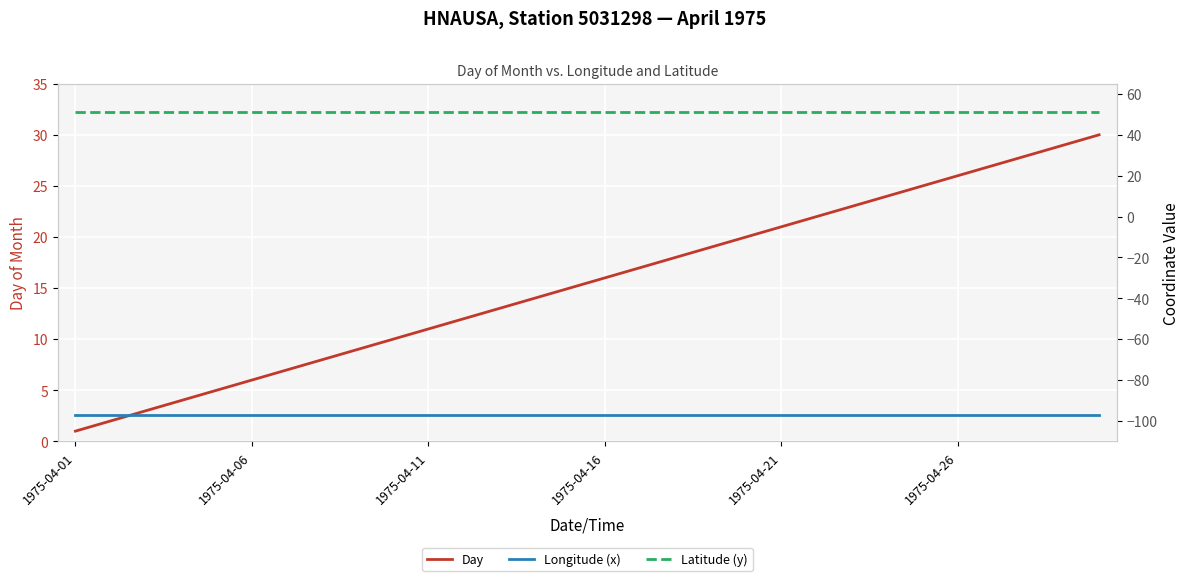

Rank the series at 23 from highest to lowest value.

Latitude (y), Day, Longitude (x)